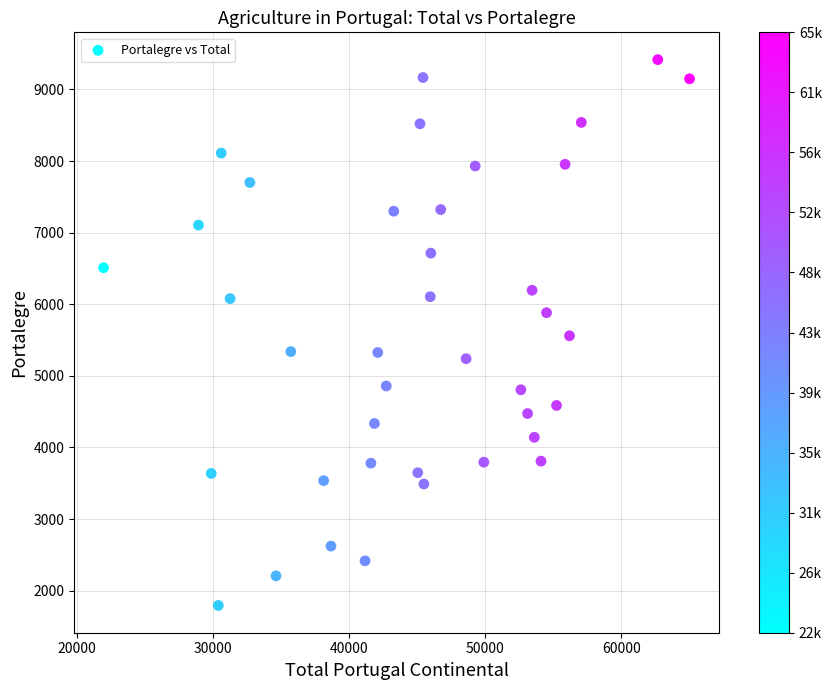

What is the range of X values (max minus min)?

43061